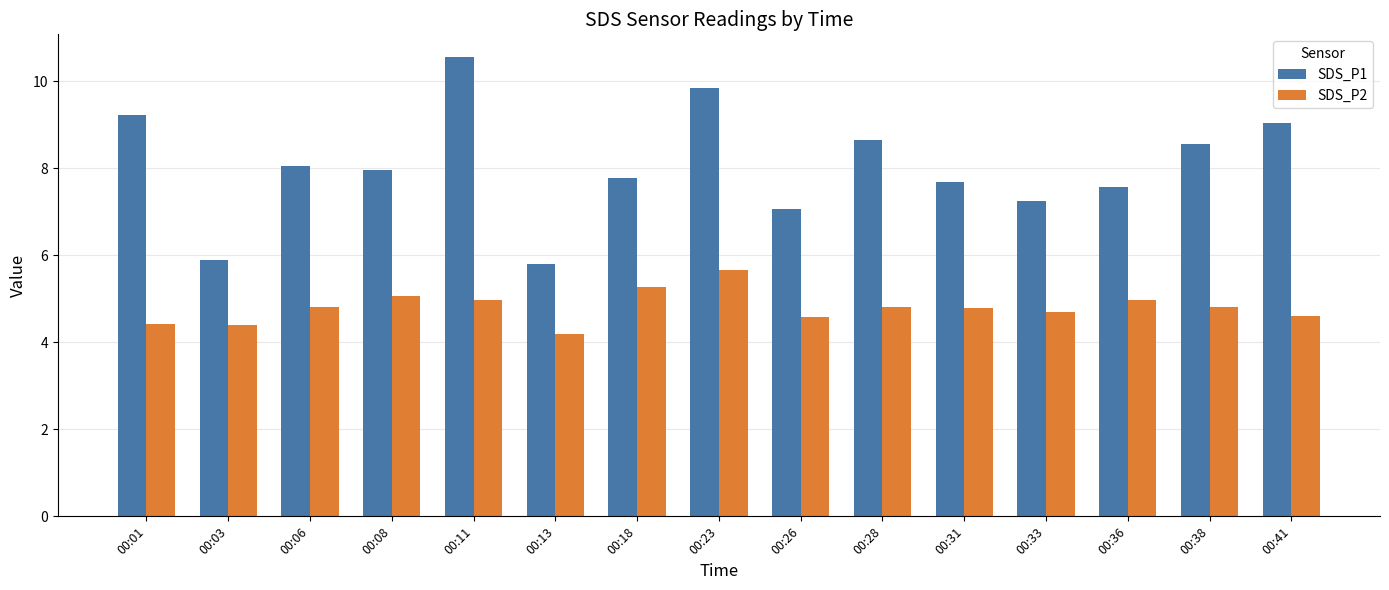

Read the SDS_P1 value at 00:13.

5.8